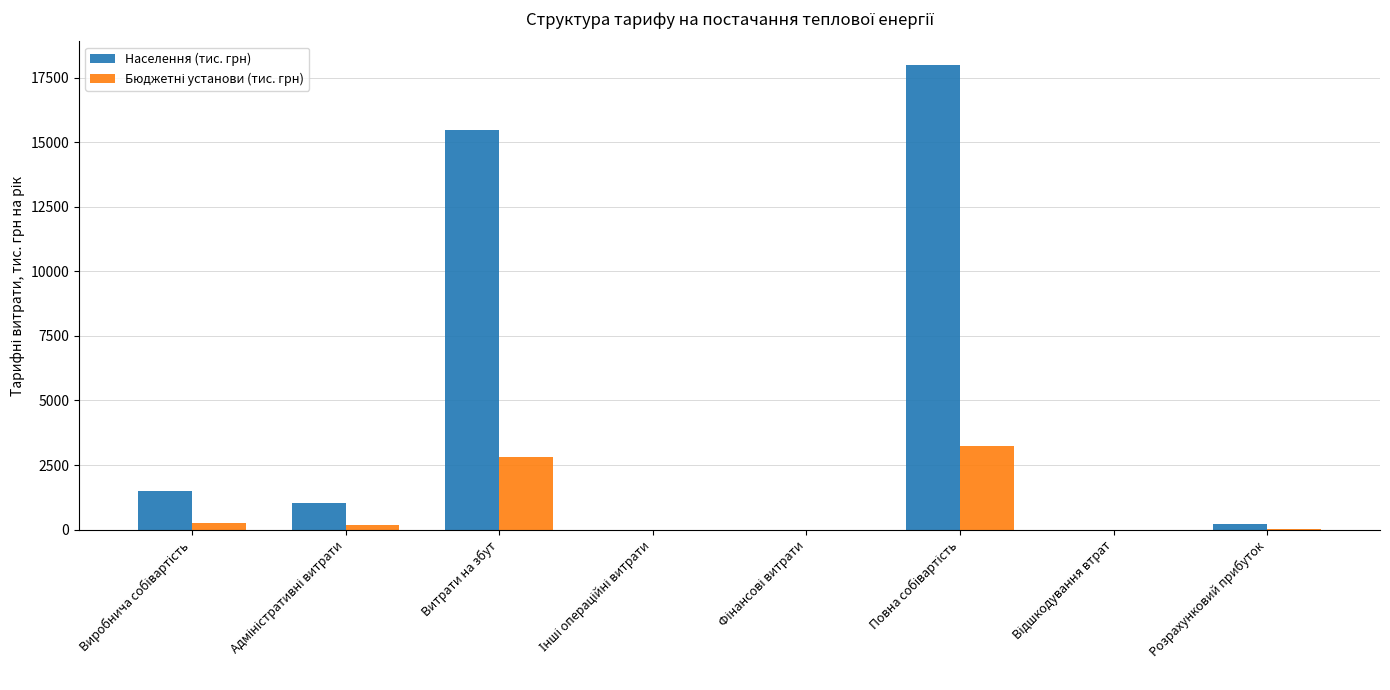

Which series has the largest total across all categories?

Населення (тис. грн)